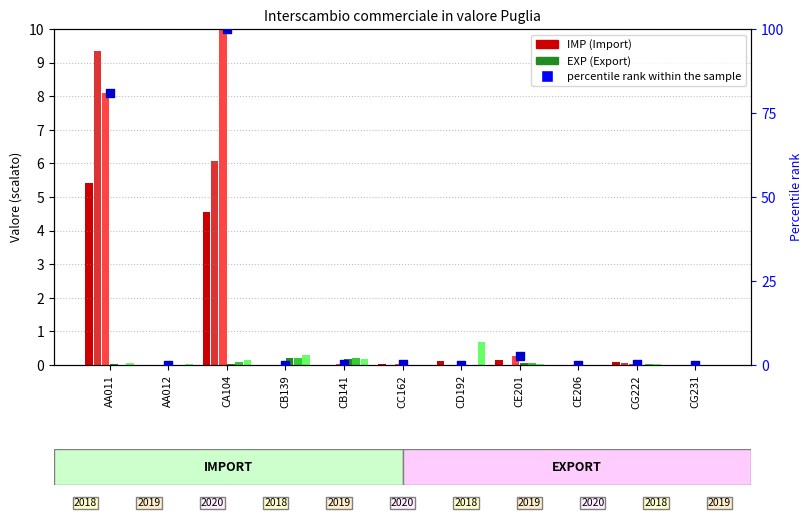

At which category is the sum across all series the highest?

AA011